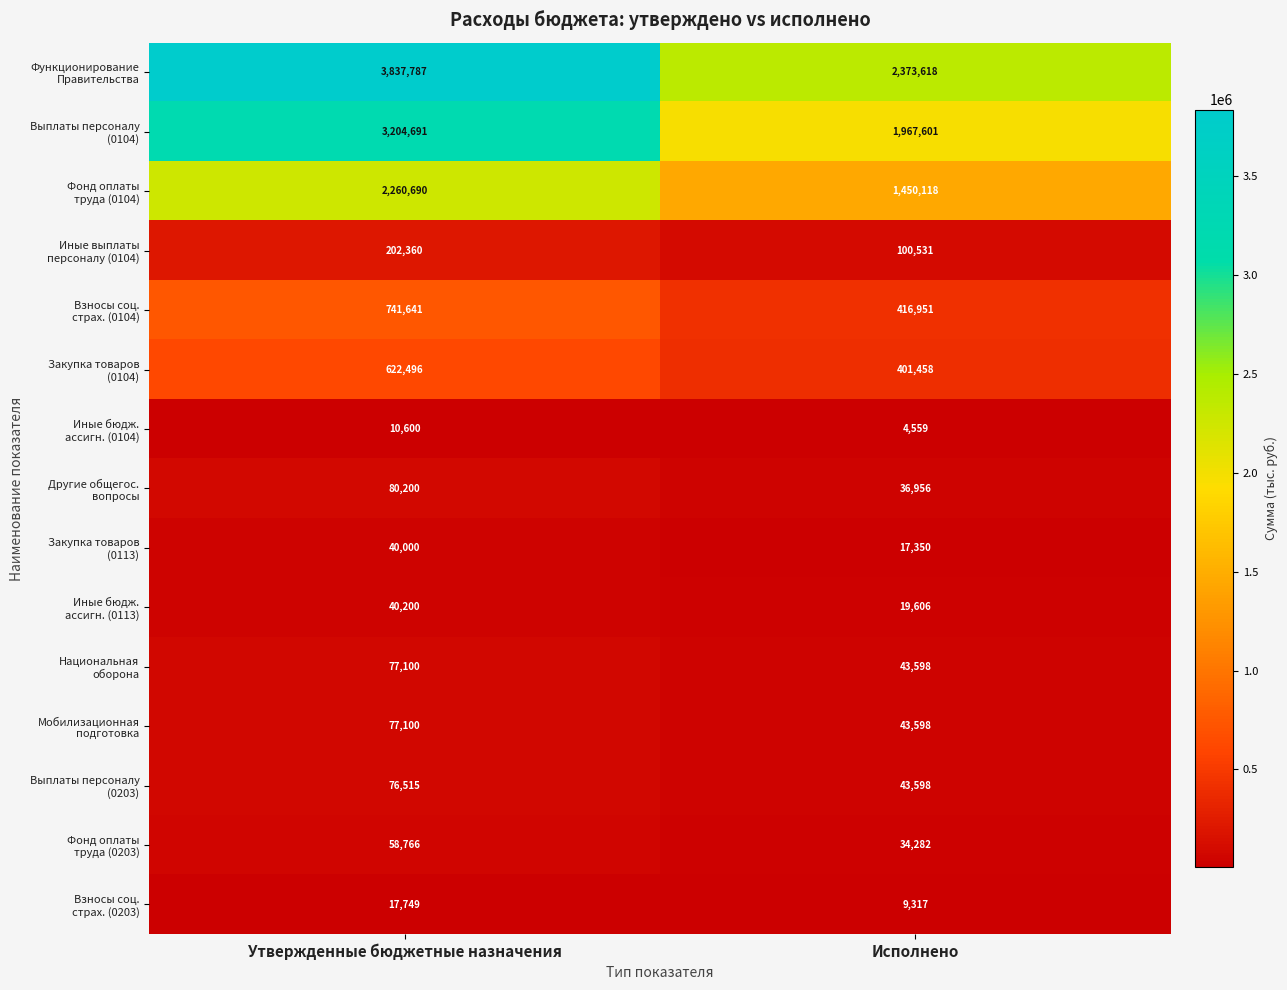

Count the number of categories in the chart.

2